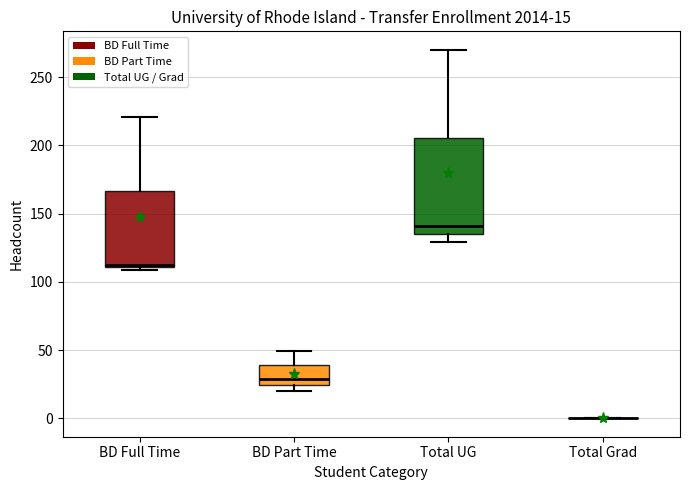

Which box is the tallest, from its lower edge to its upper edge?

Total UG